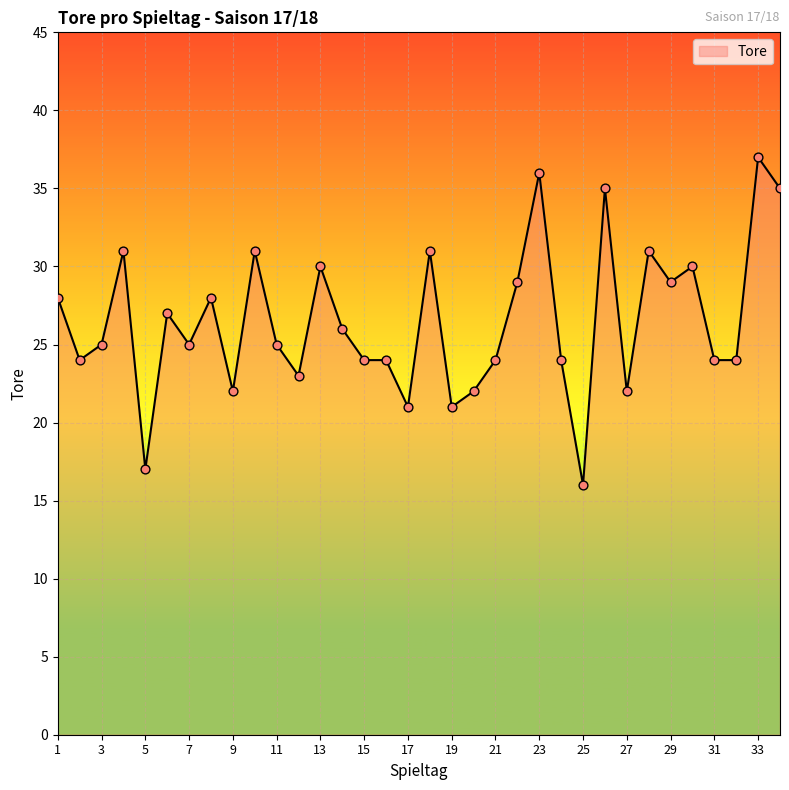

What is the greatest value displayed?

37